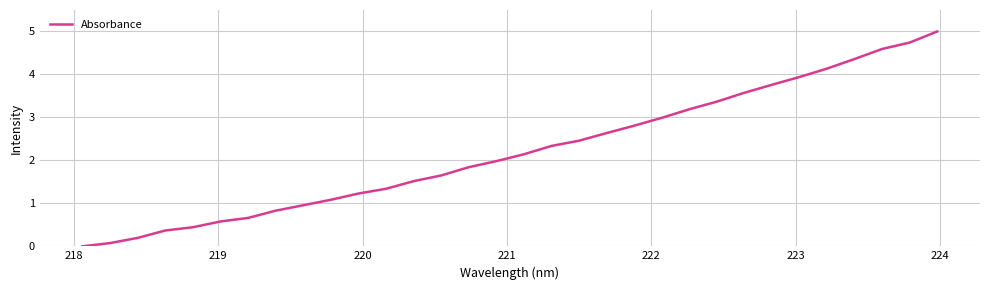

What is the greatest value displayed?

5.0